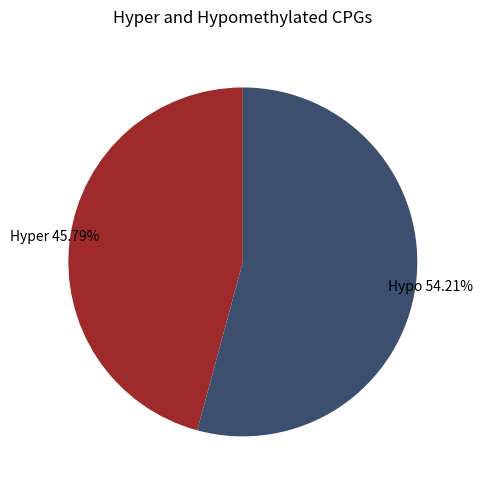

Which category has the smallest portion of the pie?

Hyper